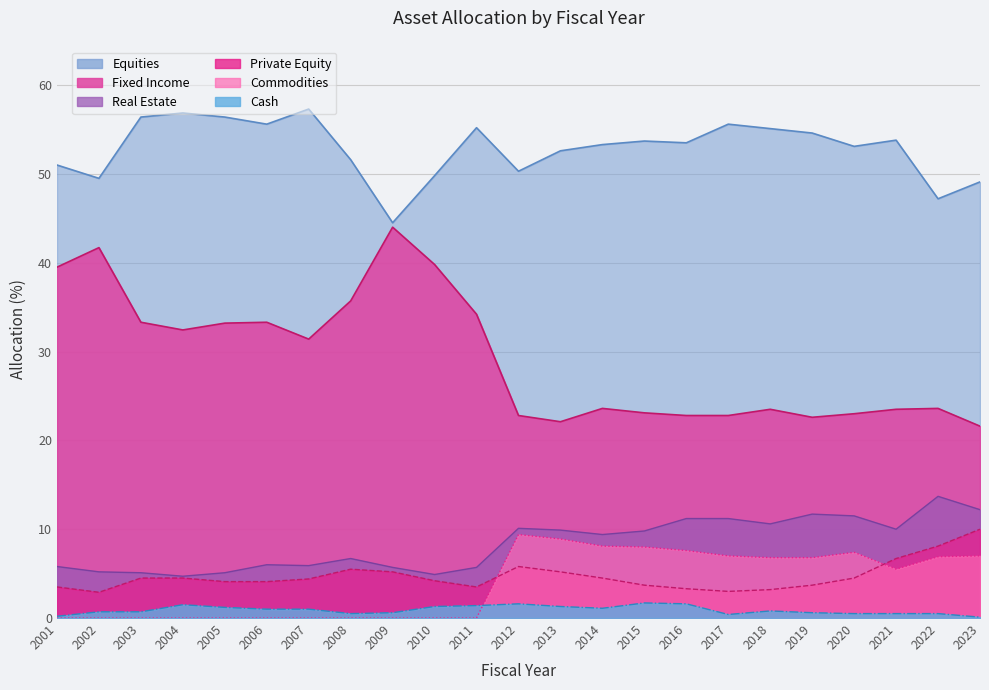

True or false: Real Estate and Fixed Income cross at least once.

False